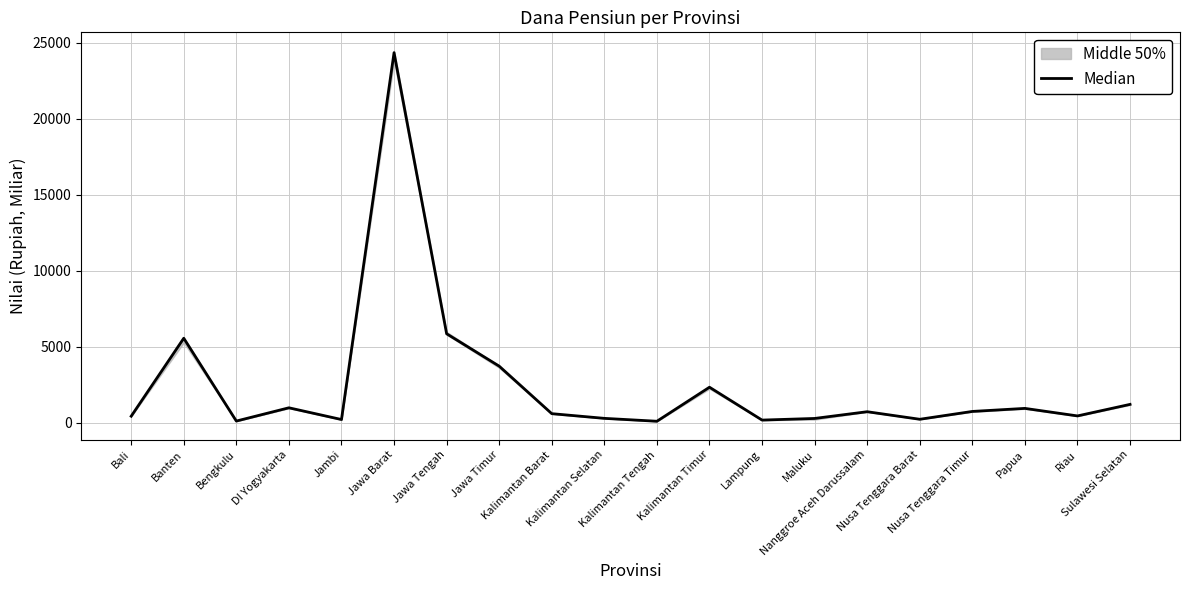

Rank the categories by value from lowest to highest.

Kalimantan Tengah, Bengkulu, Lampung, Jambi, Nusa Tenggara Barat, Maluku, Kalimantan Selatan, Bali, Riau, Kalimantan Barat, Nanggroe Aceh Darussalam, Nusa Tenggara Timur, Papua, DI Yogyakarta, Sulawesi Selatan, Kalimantan Timur, Jawa Timur, Banten, Jawa Tengah, Jawa Barat